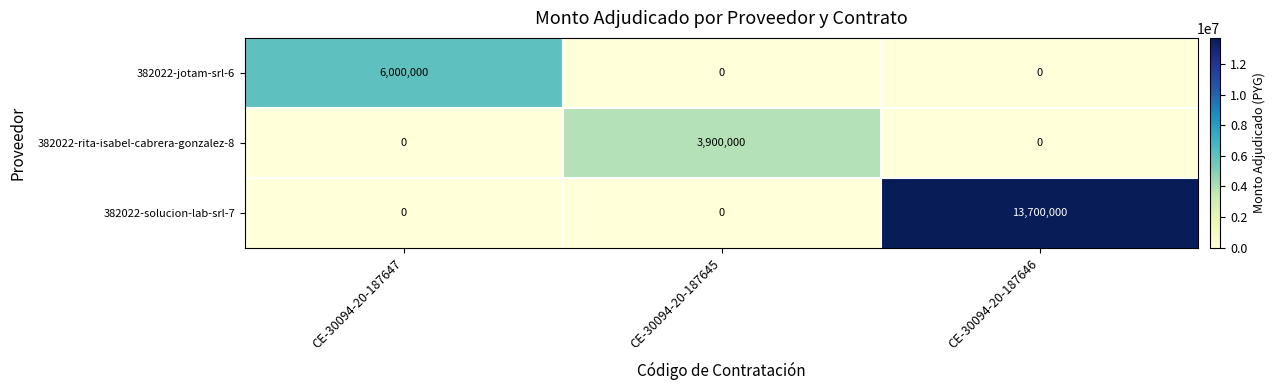

Reading left to right, list all the values displayed in this chart.

382022-jotam-srl-6: 6000000	0	0
382022-rita-isabel-cabrera-gonzalez-8: 0	3900000	0
382022-solucion-lab-srl-7: 0	0	13700000